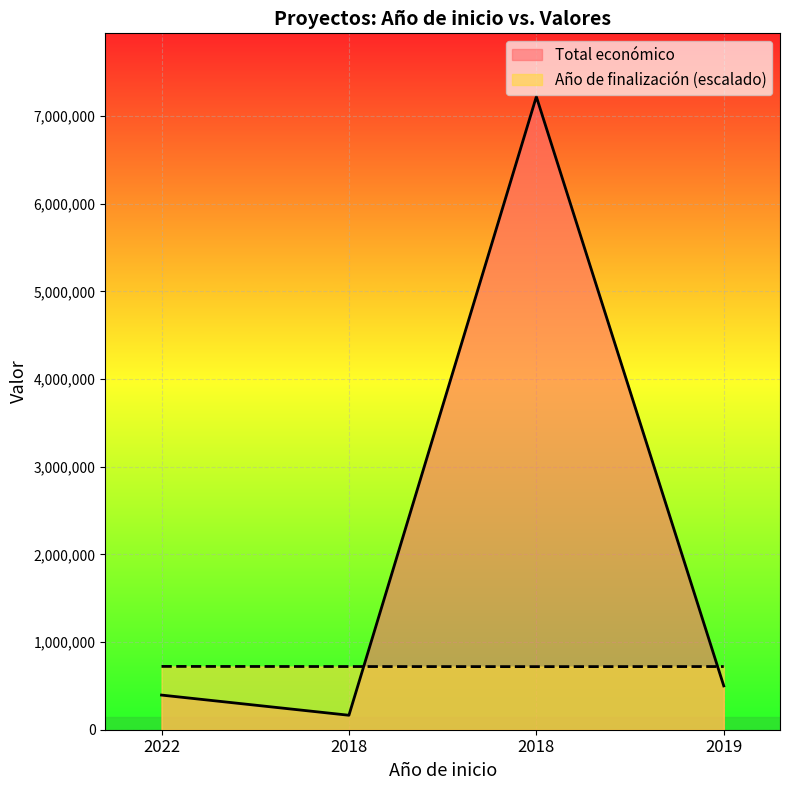

Rank the series at 2019 from highest to lowest value.

Año de finalización (escalado), Total económico